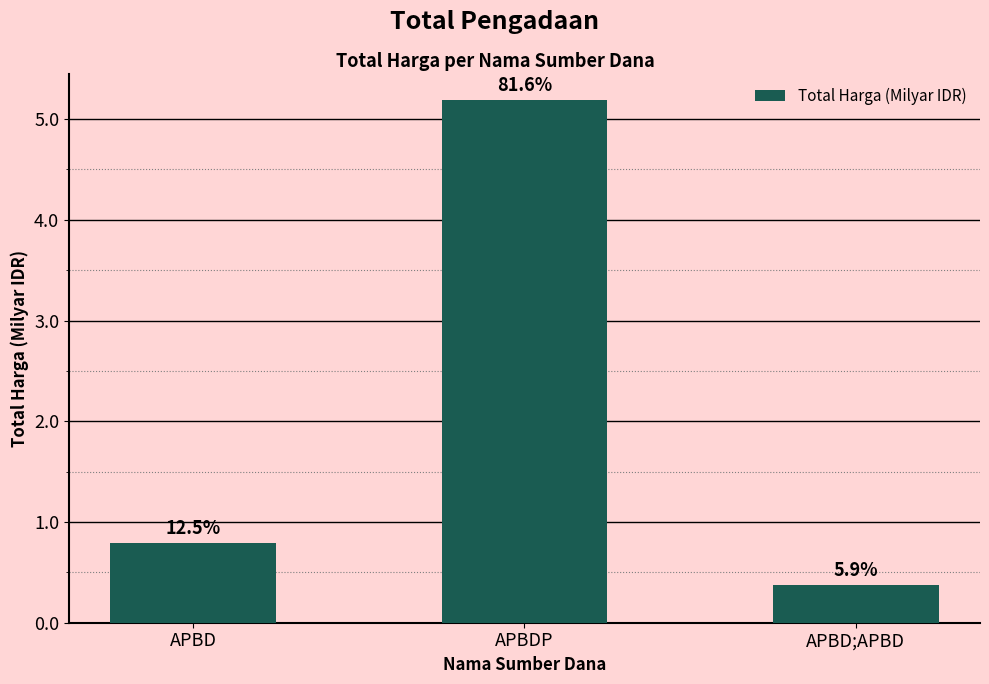

What is the smallest value displayed?

0.4